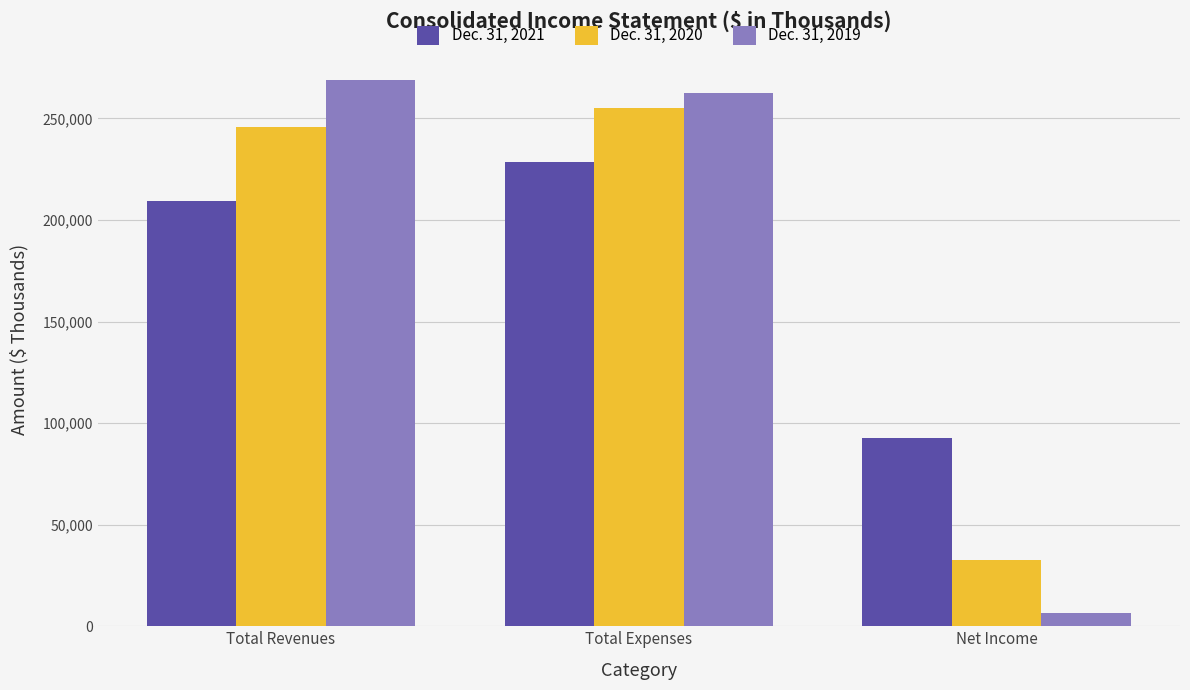

True or false: Dec. 31, 2019 has a value of 262321 at Total Expenses.

True